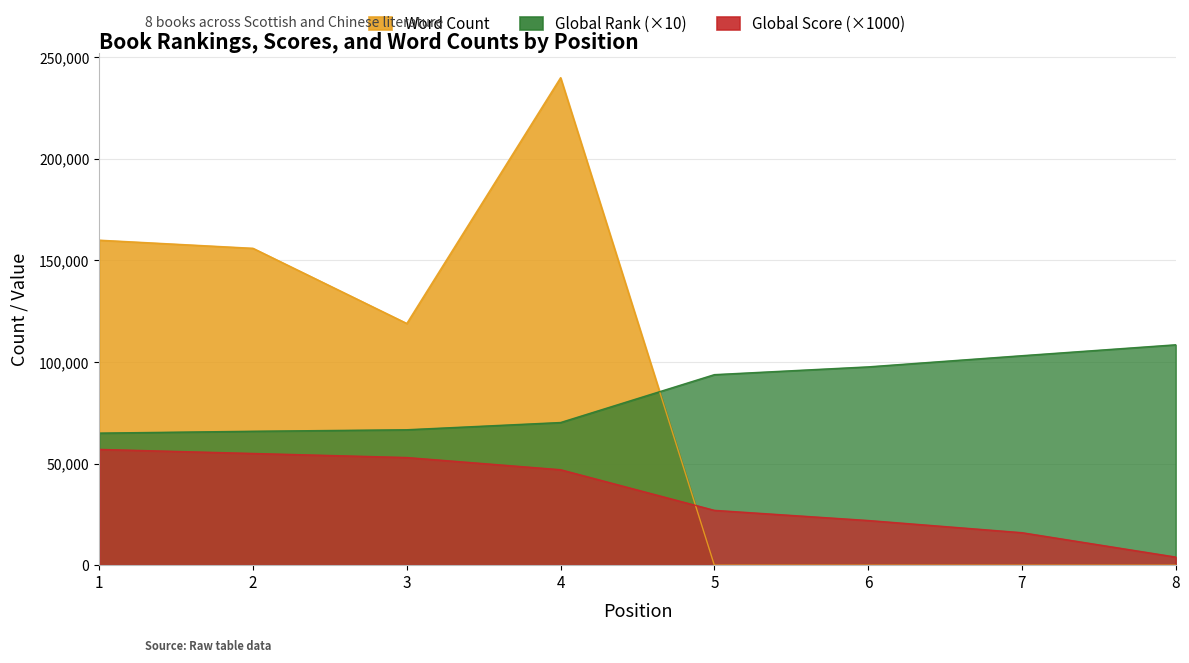

Which series has the largest range (max minus min)?

Word Count